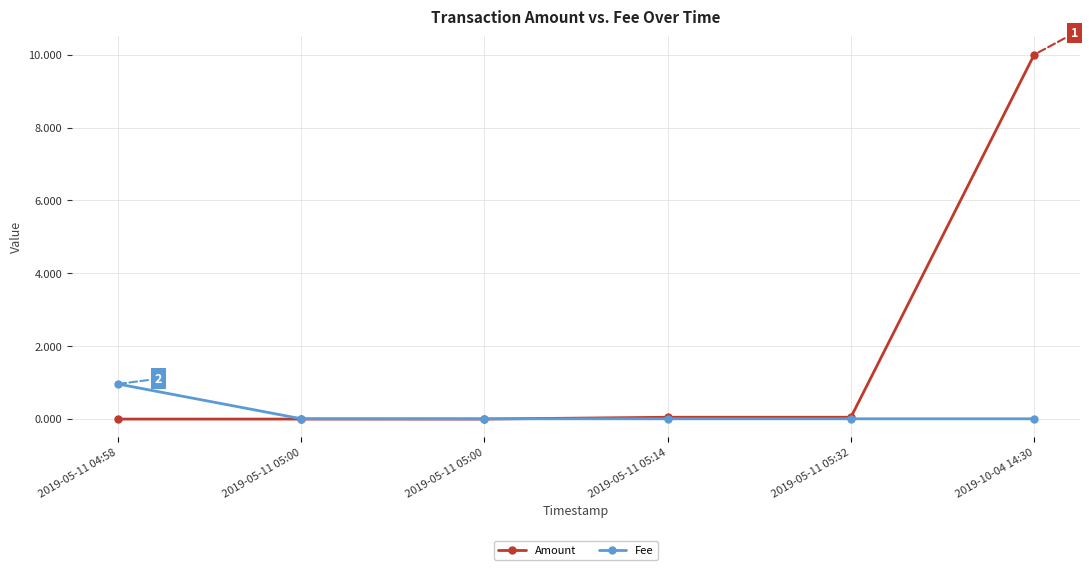

Is this an area chart (filled region under the line)?

No